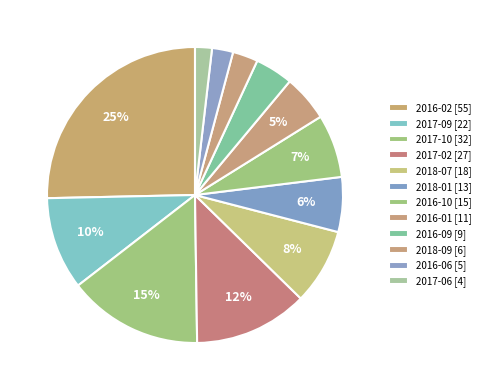

To the nearest percent, what is the difference between the largest and smallest slice percentages?

24%